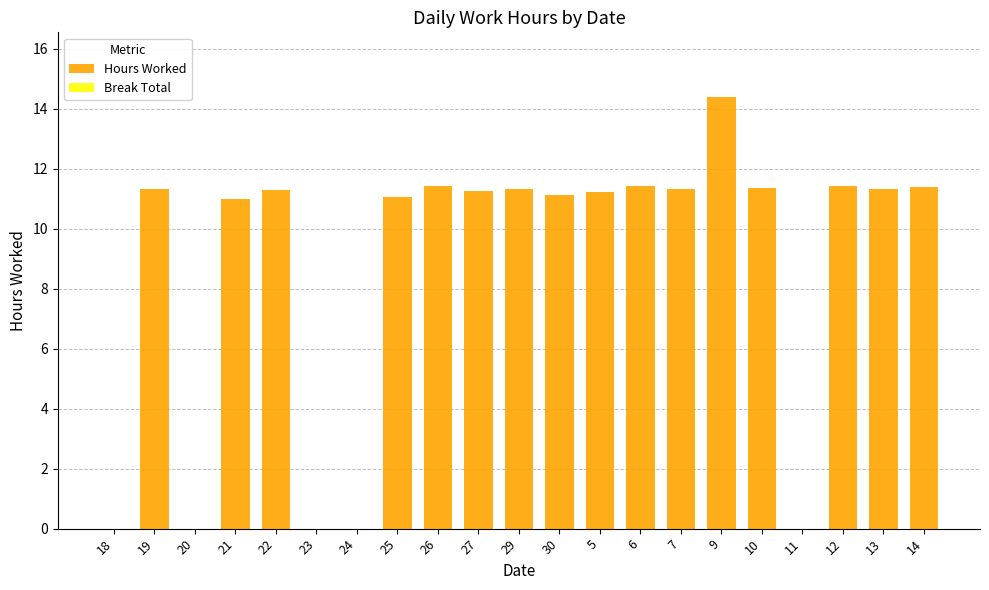

What value does the data have at 29?

11.3